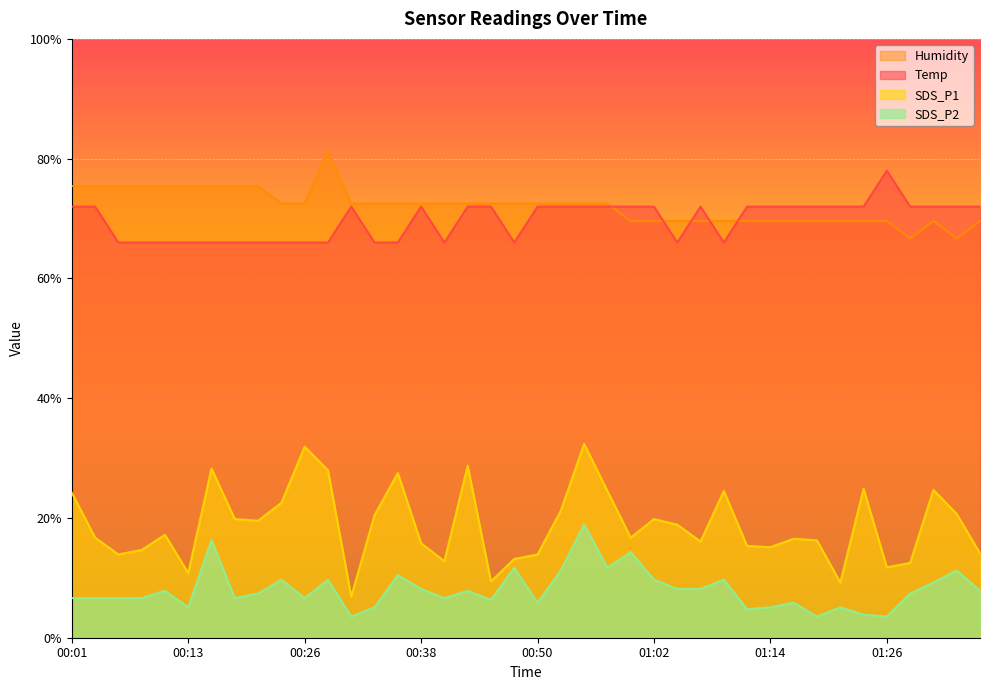

Rank the categories by SDS_P1 value from highest to lowest.

00:55, 00:26, 00:43, 00:16, 00:28, 00:35, 01:24, 01:31, 00:57, 01:09, 00:01, 00:23, 00:52, 01:34, 00:33, 00:18, 01:02, 00:21, 01:05, 00:11, 00:04, 01:00, 01:17, 01:19, 01:07, 00:38, 01:12, 01:14, 00:09, 01:36, 00:06, 00:50, 00:48, 00:40, 01:29, 01:26, 00:13, 00:45, 01:22, 00:31